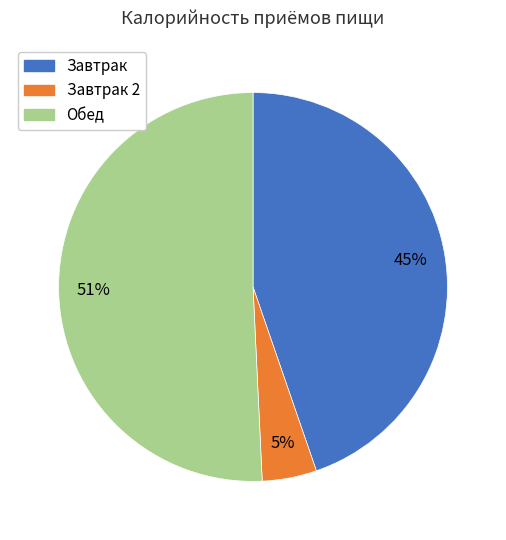

How many segments does this pie chart have?

3